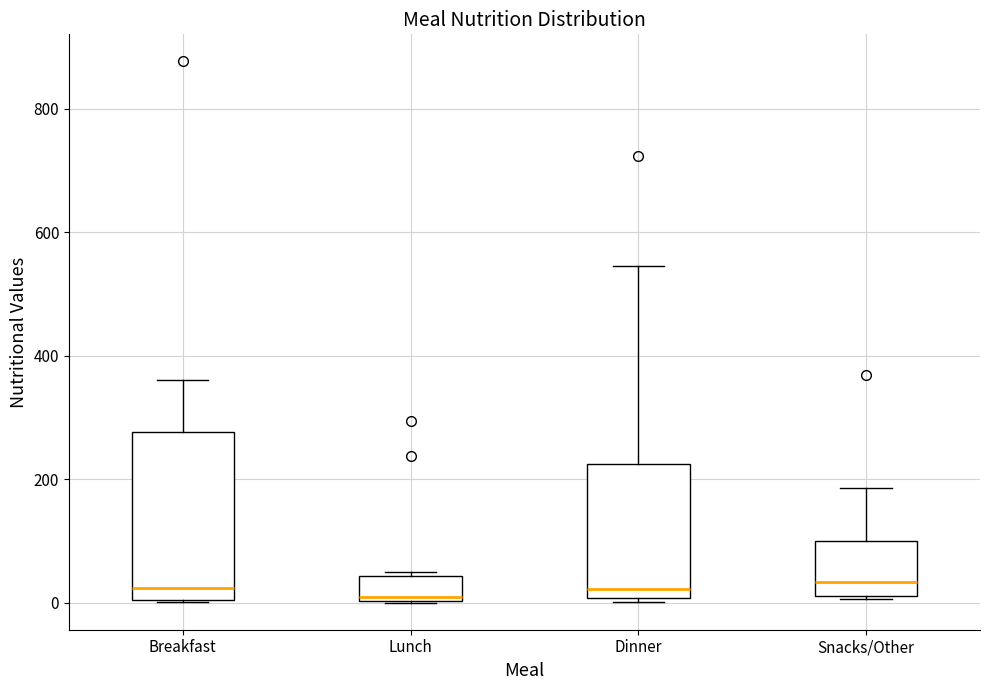

Reading left to right, transcribe this box plot: for each box, give where its median line is, the range the box spans, and where its two whiskers end, as read against the y-axis. The values are not printed on the chart, so give them approximately, as read against the axis.

Breakfast: median 20, box 0 to 280, whiskers 0 to 360
Lunch: median 0 (just above the box's lower edge), box 0 to 40, whiskers 0 to 40 (just above the box's upper edge)
Dinner: median 20, box 0 to 220, whiskers 0 to 540
Snacks/Other: median 40, box 20 to 100, whiskers 0 to 180